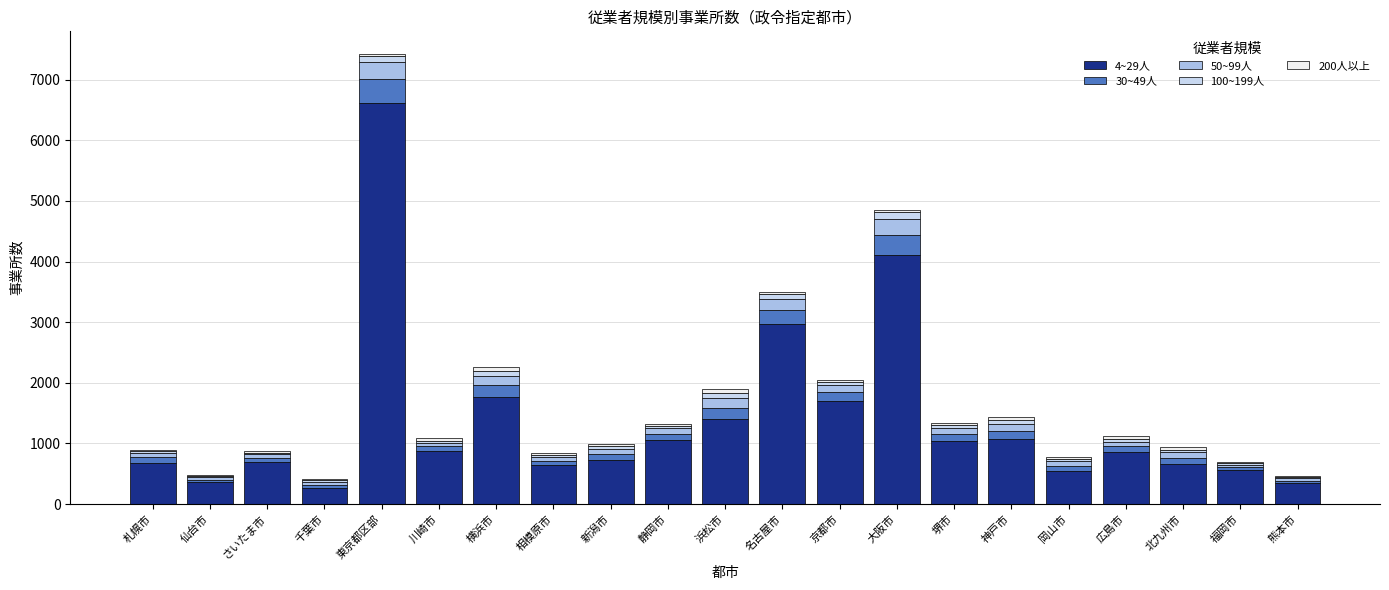

At which category is the sum across all series the highest?

東京都区部